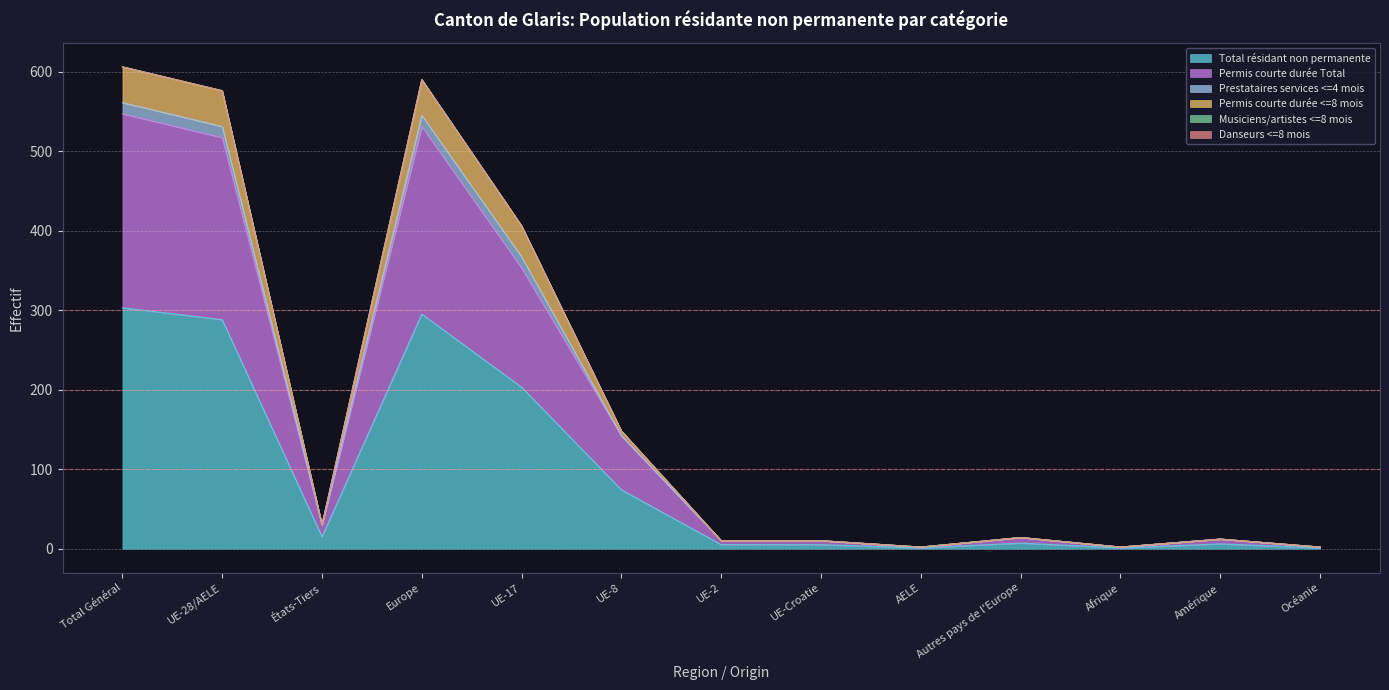

At which category does Total résidant non permanente reach its first local peak?

Europe